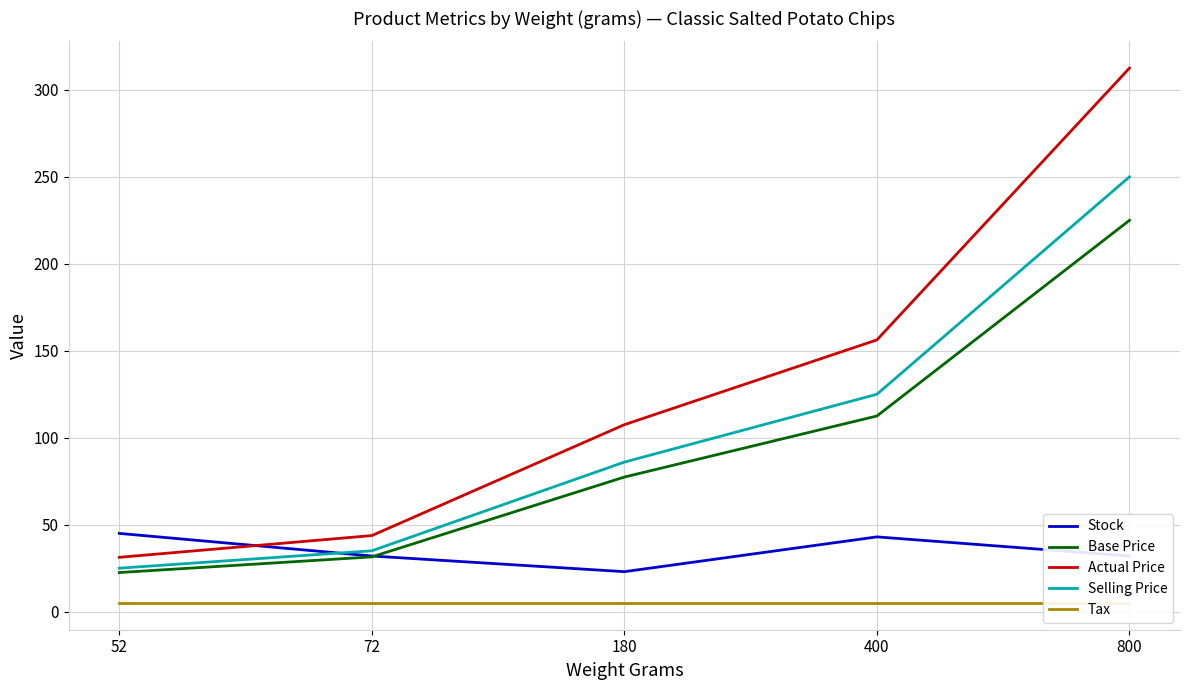

True or false: Tax and Actual Price cross at least once.

False